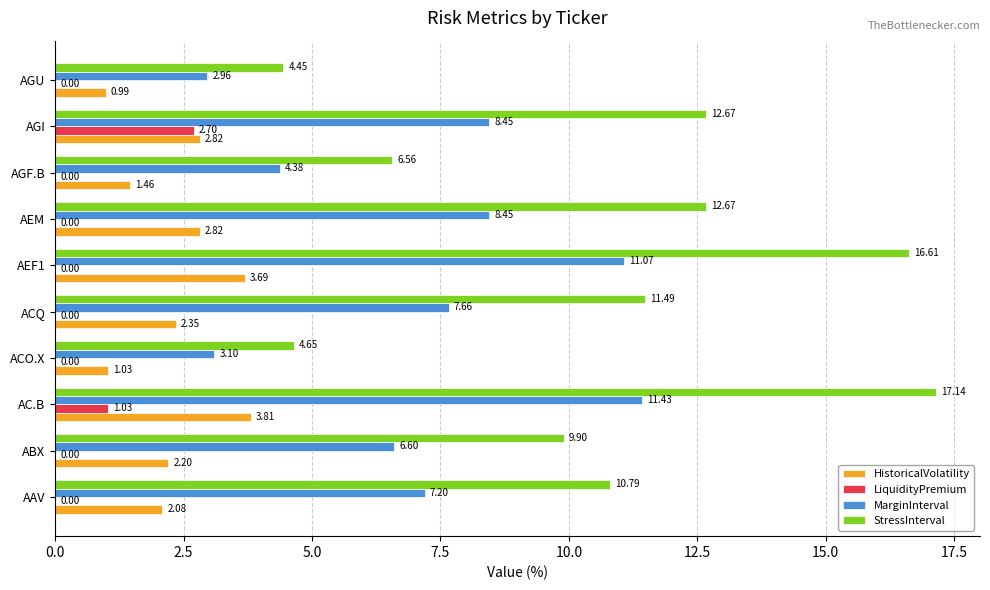

At which label does HistoricalVolatility reach its peak?

AC.B